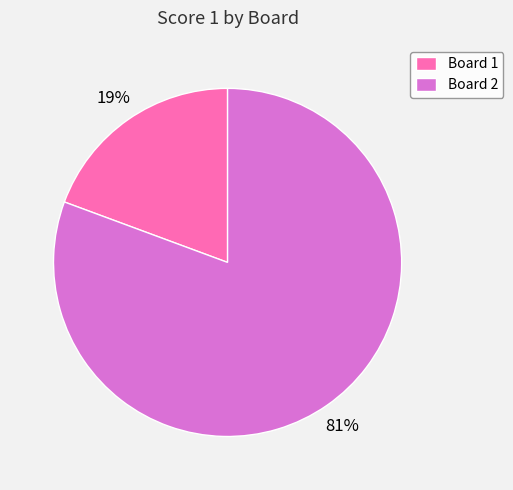

To the nearest percent, what portion does Board 1 represent?

19%